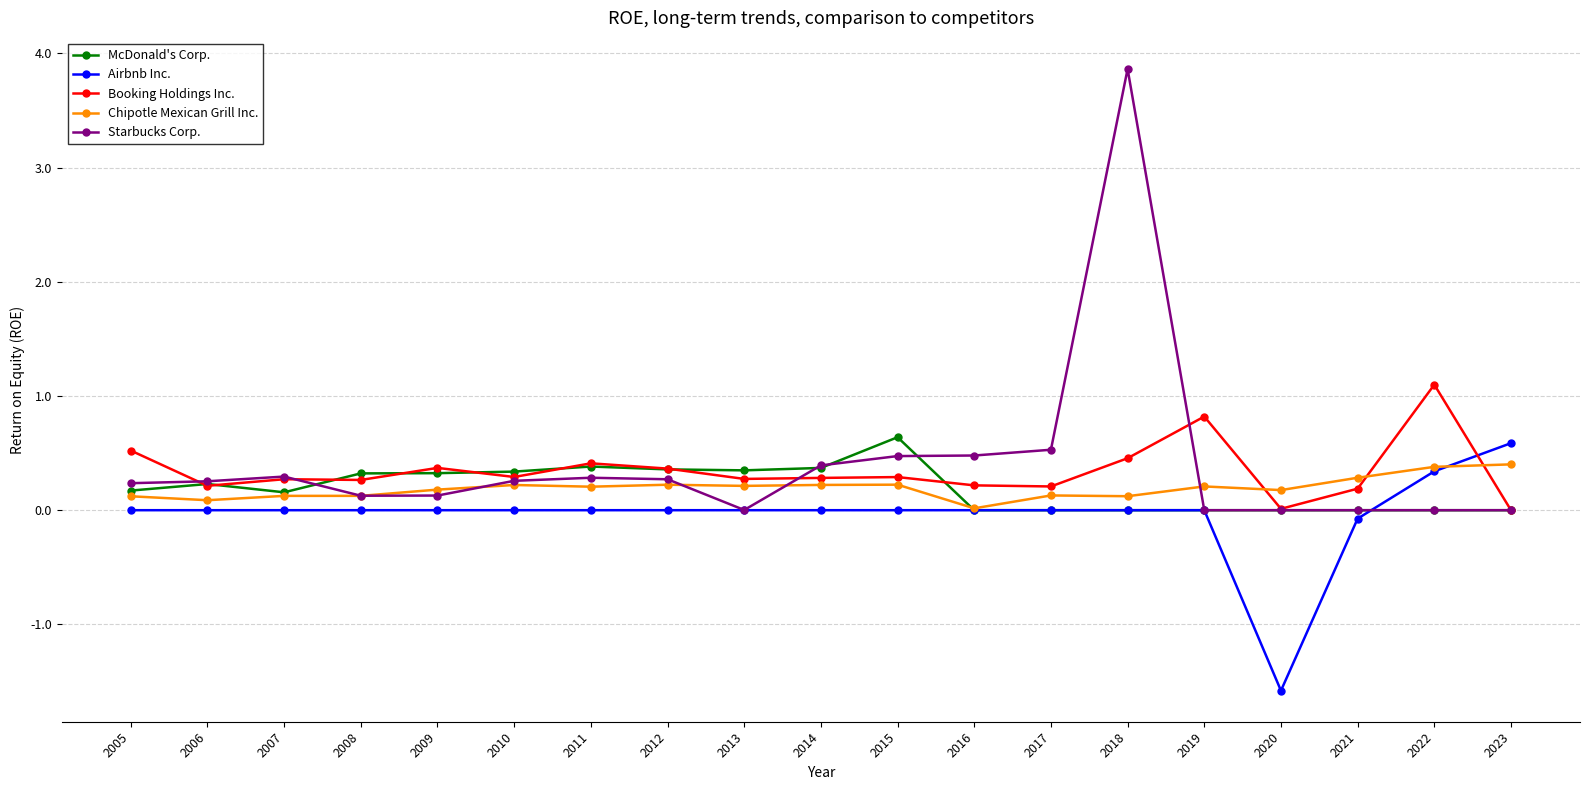

Count the number of data series in this chart.

5